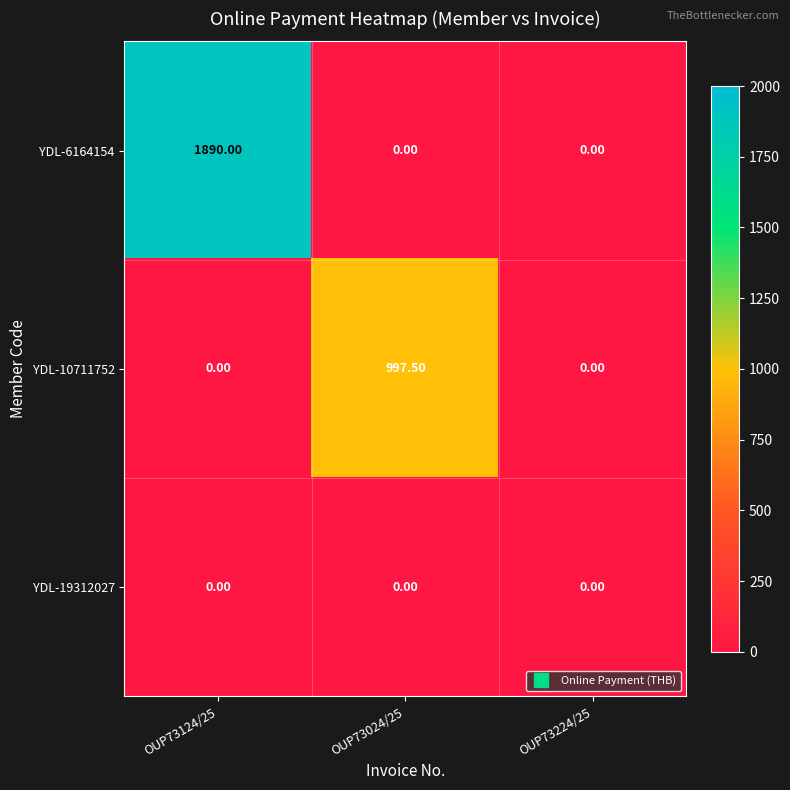

Which series has the widest spread of values?

YDL-6164154